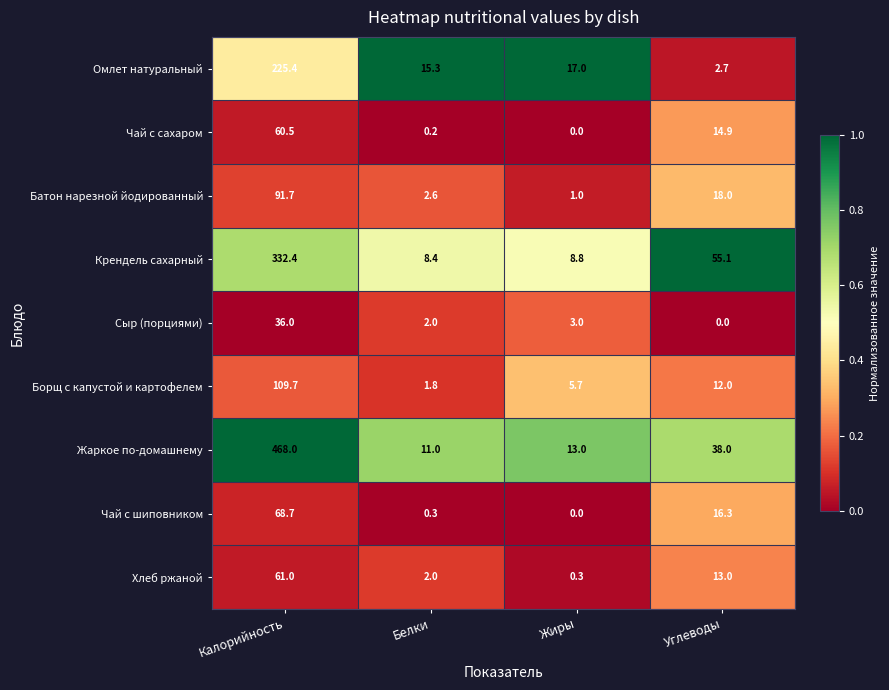

What is the greatest value displayed?

468.0